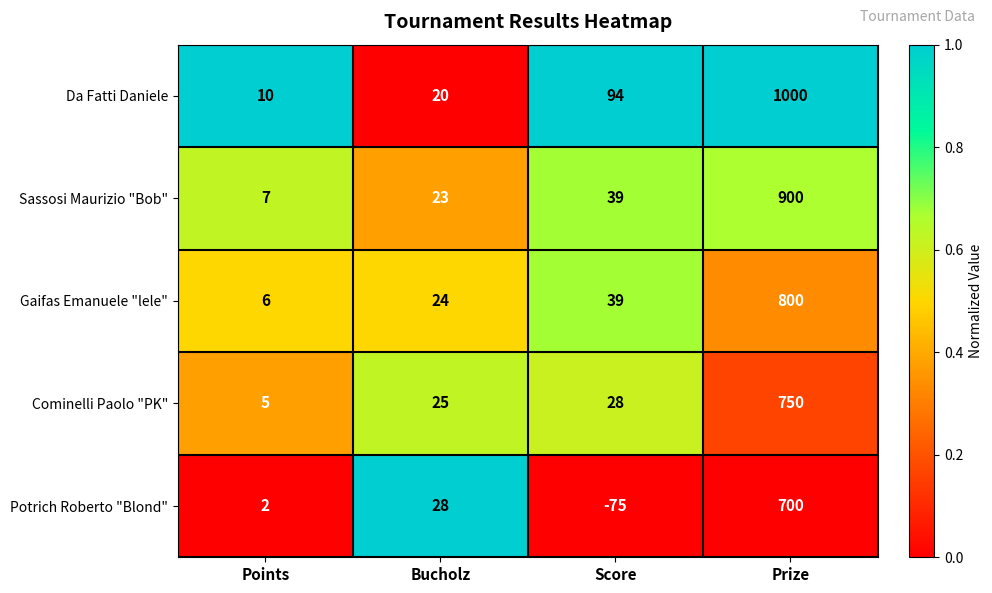

Reading left to right, transcribe all the data shown in this chart.

Da Fatti Daniele: Points=10	Bucholz=20	Score=94	Prize=1000
Sassosi Maurizio "Bob": Points=7	Bucholz=23	Score=39	Prize=900
Gaifas Emanuele "lele": Points=6	Bucholz=24	Score=39	Prize=800
Cominelli Paolo "PK": Points=5	Bucholz=25	Score=28	Prize=750
Potrich Roberto "Blond": Points=2	Bucholz=28	Score=-75	Prize=700